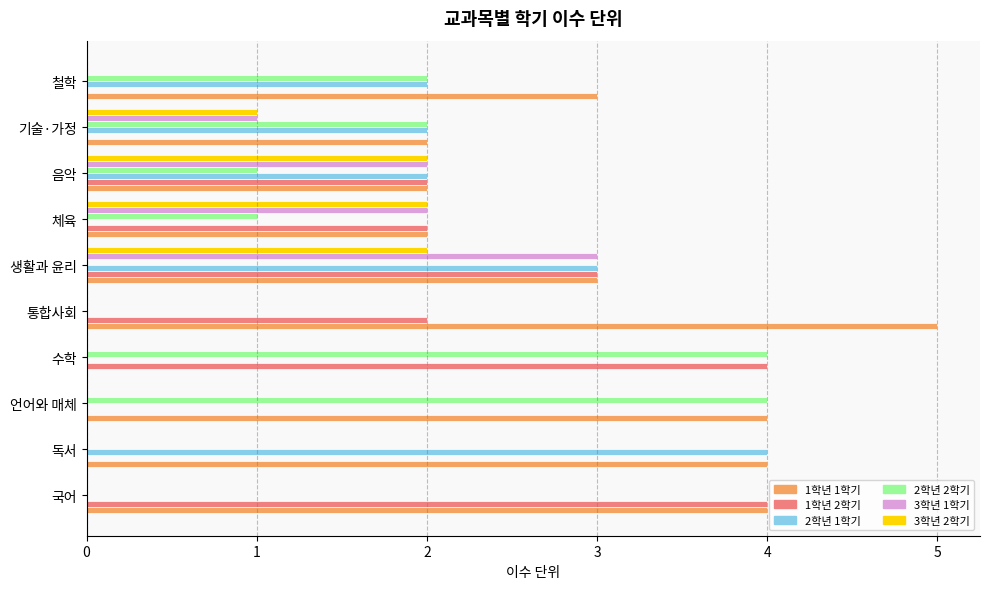

Between 국어 and 철학, which series saw the biggest shift?

1학년 2학기